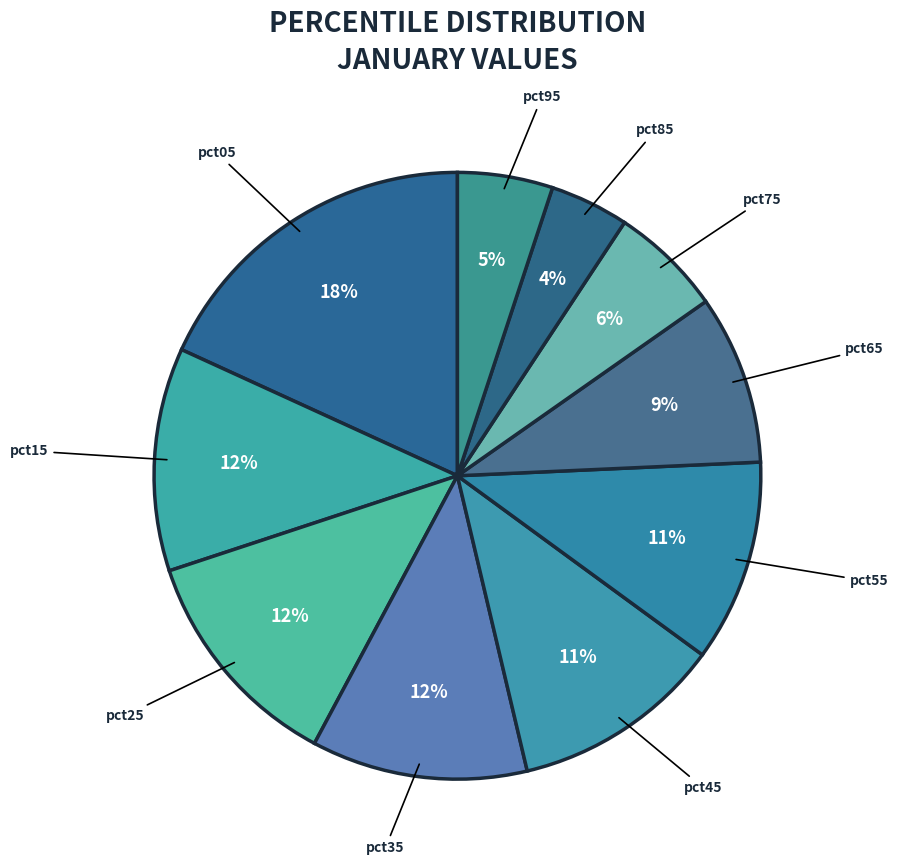

What percentage is the pct75 slice, to the nearest percent?

6%